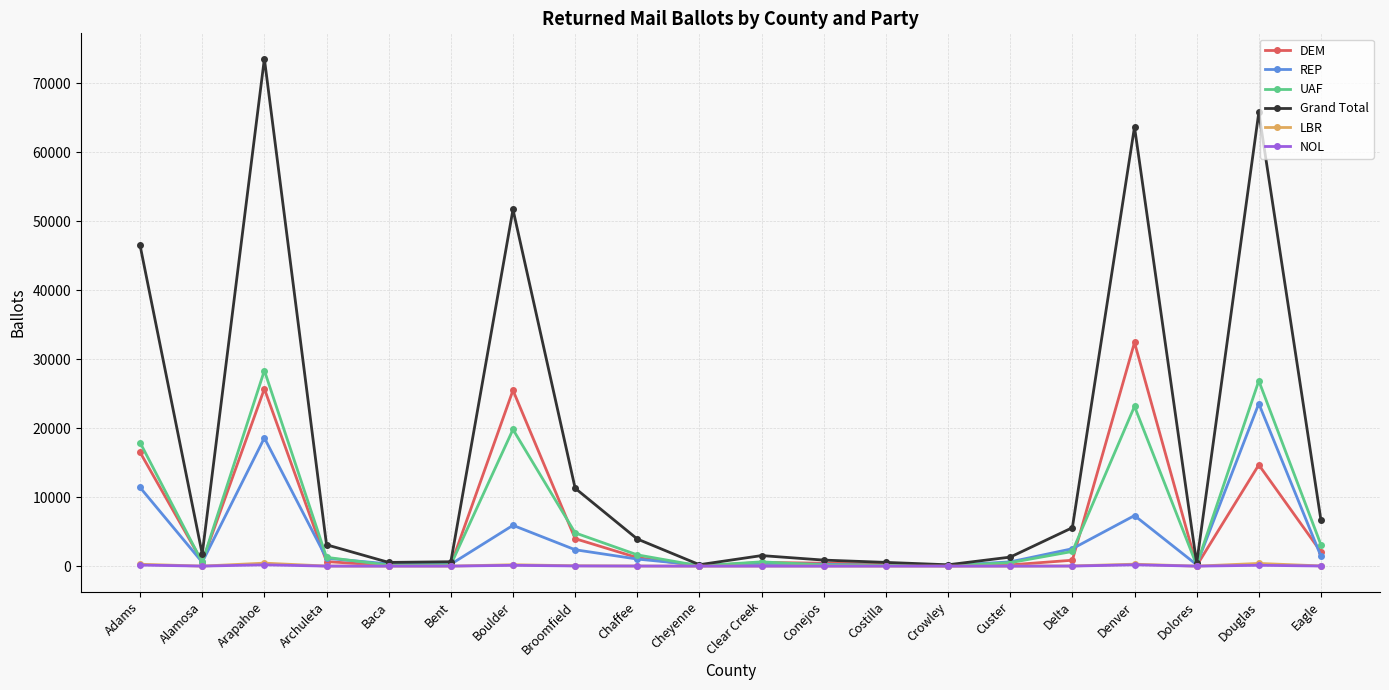

Where does the Grand Total series first go above 3097?

Adams